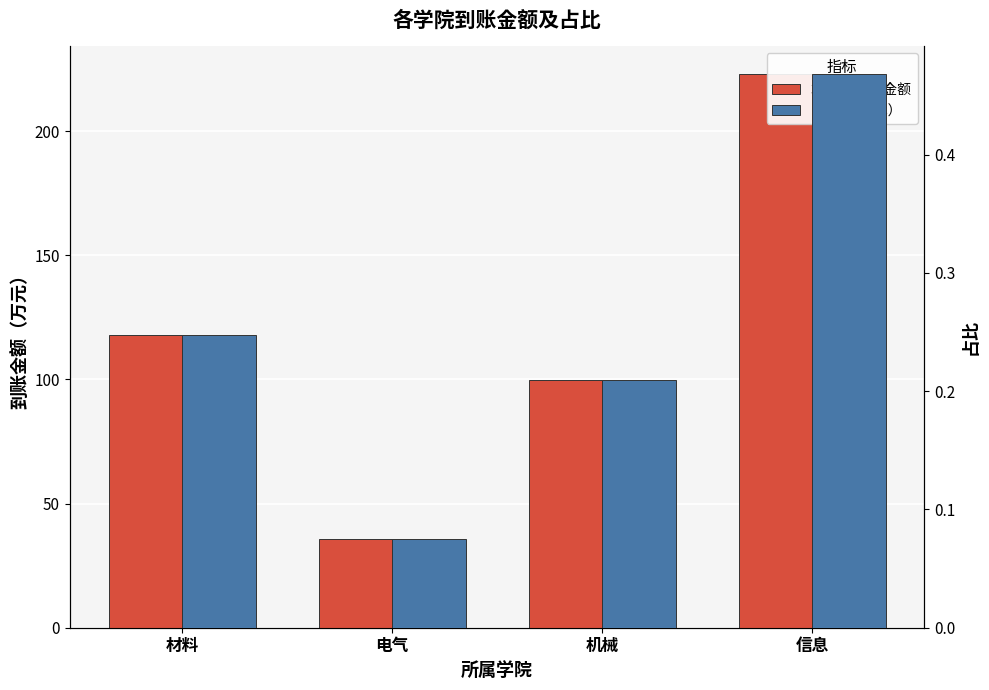

Between 信息 and 电气, which is larger?

信息